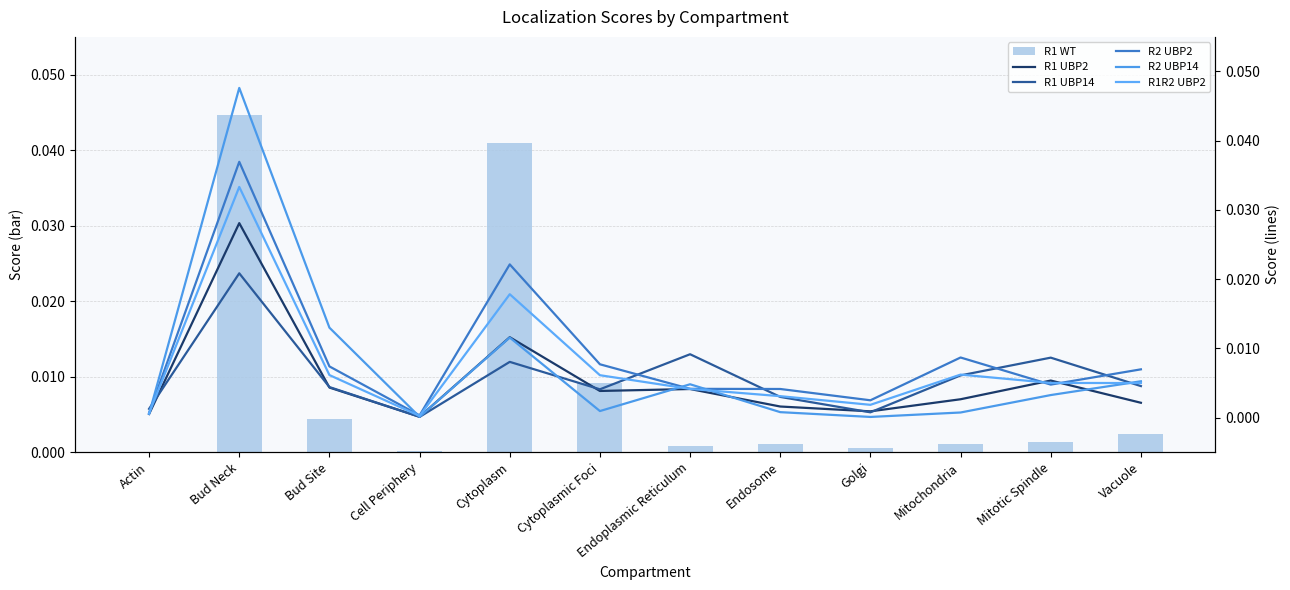

Are the bars grouped side by side (vs. stacked)?

Yes